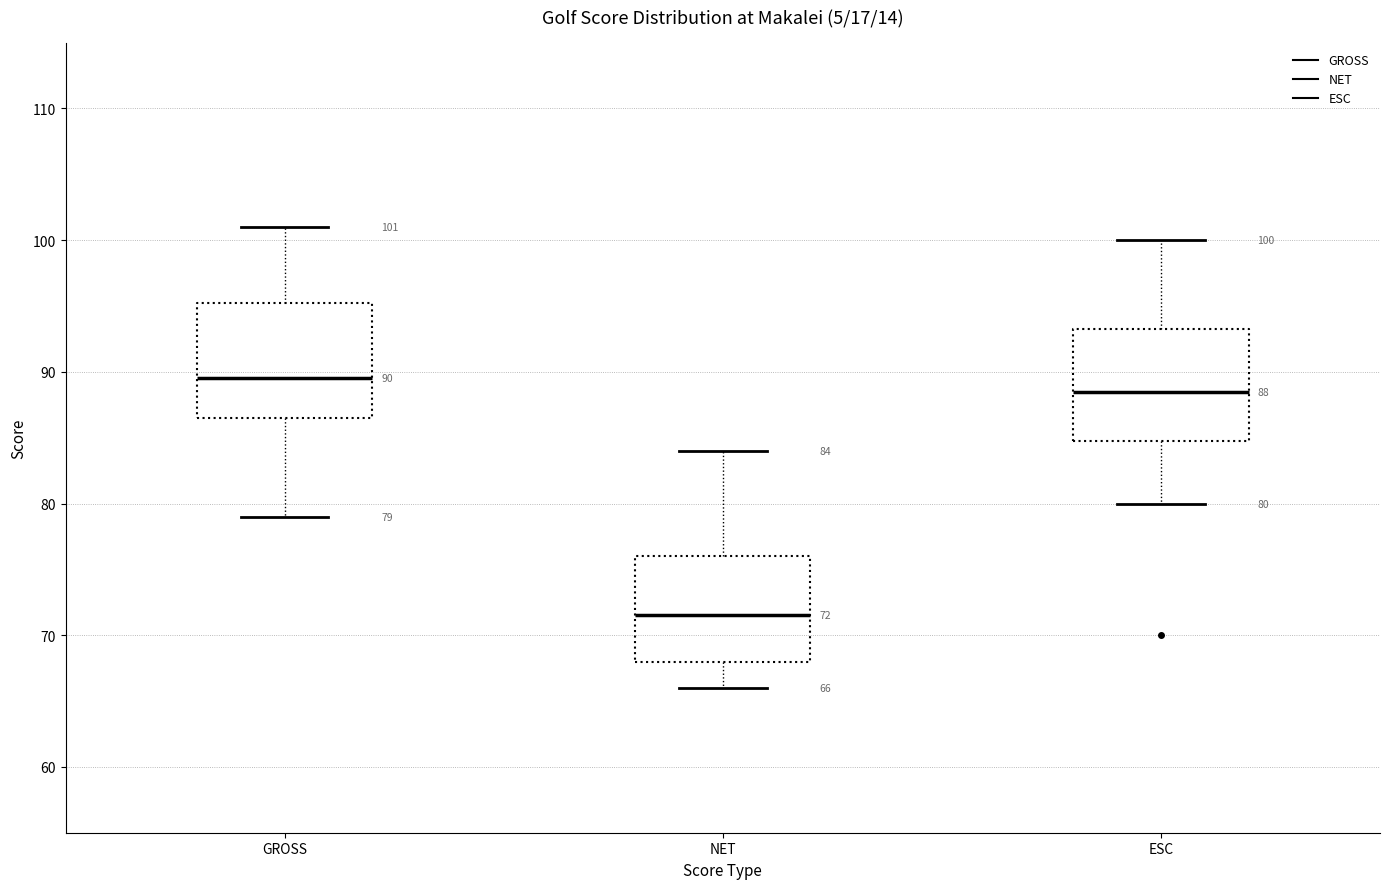

Which box has the highest median line?

GROSS